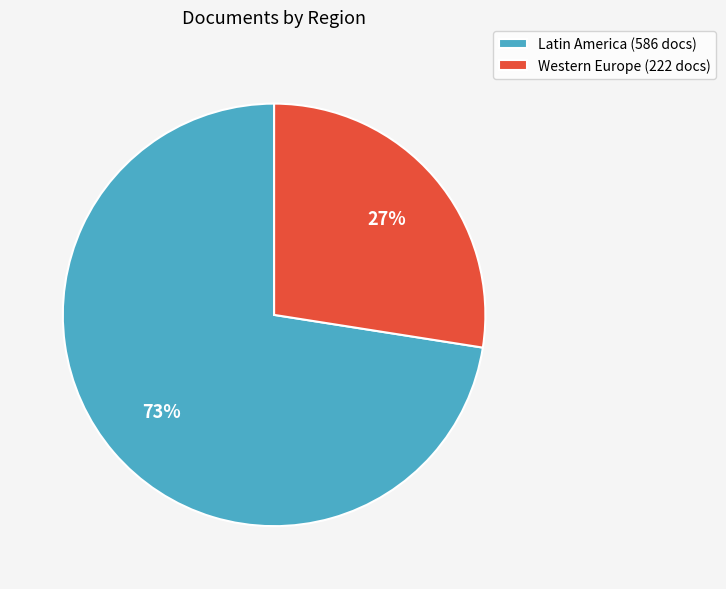

To the nearest percent, what is the combined percentage of Western Europe (222 docs) and Latin America (586 docs)?

100%